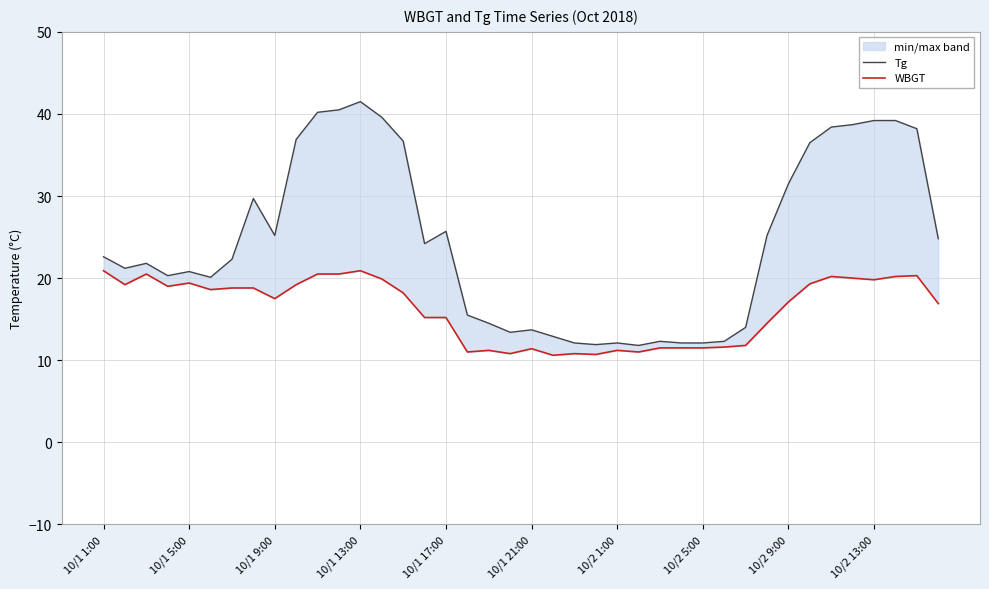

True or false: WBGT and Tg intersect in this chart.

False